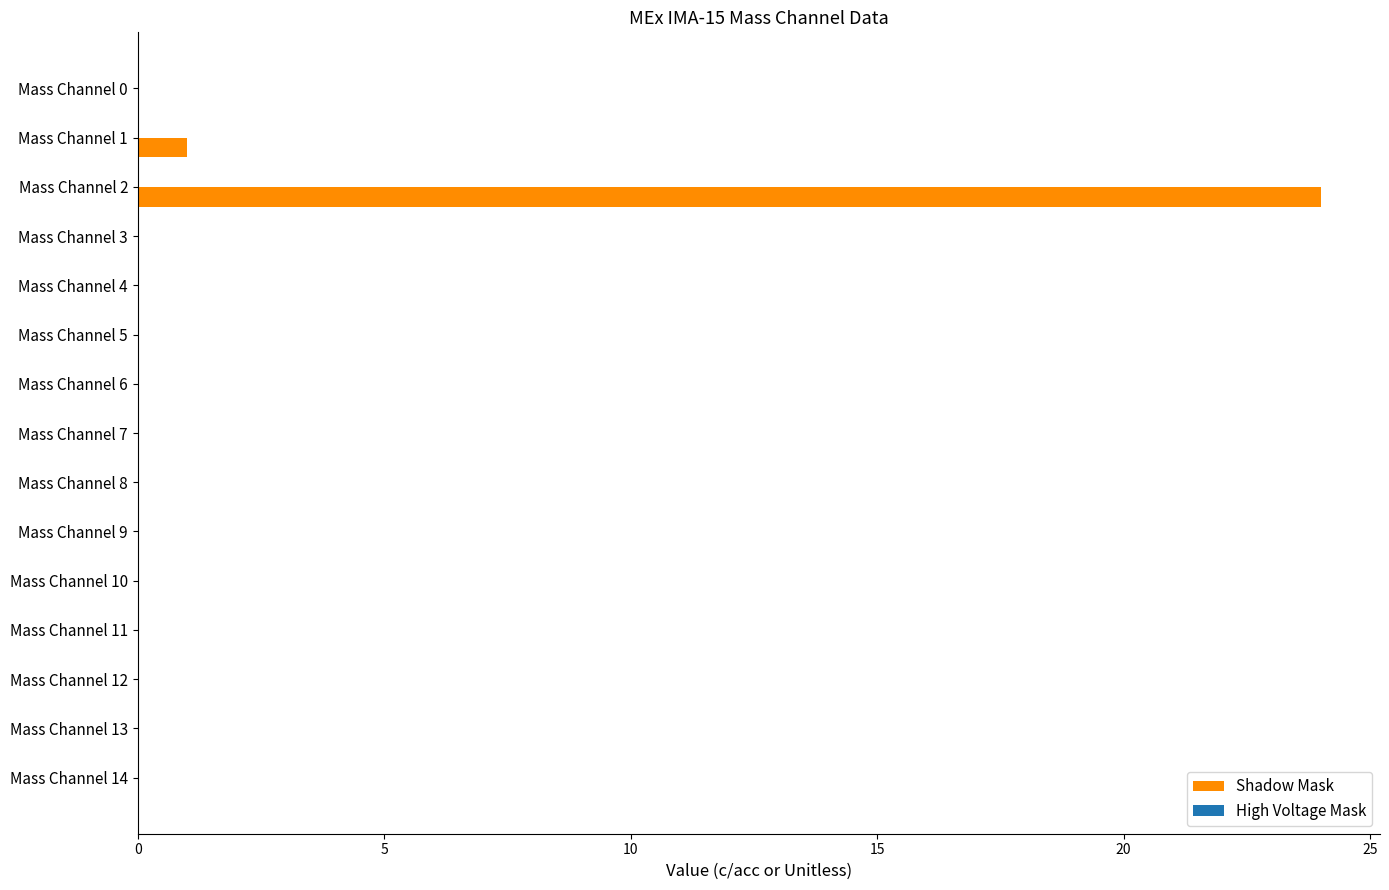

Between Mass Channel 2 and Mass Channel 3, which is larger?

Mass Channel 2